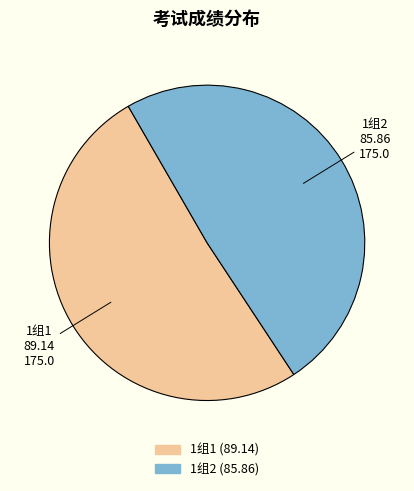

Which slice represents more than half of the pie?

1组1